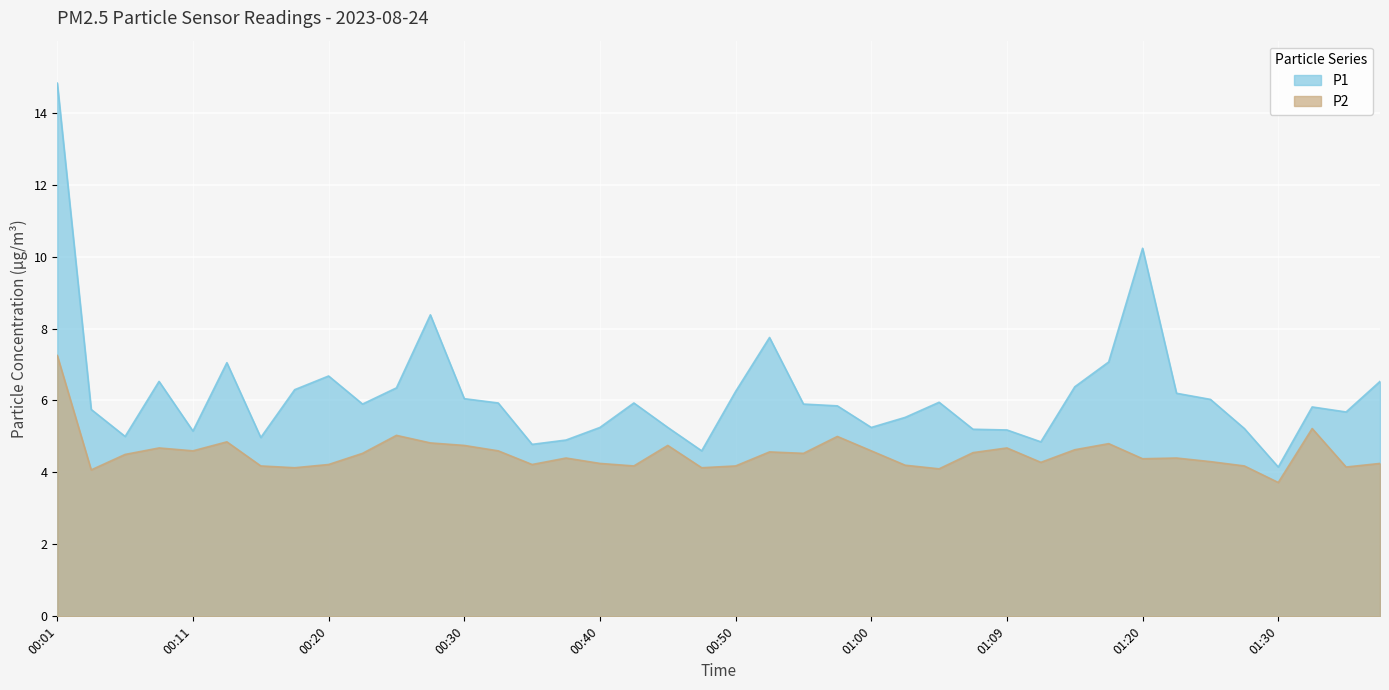

Rank the series by their average value, from highest to lowest.

P1, P2